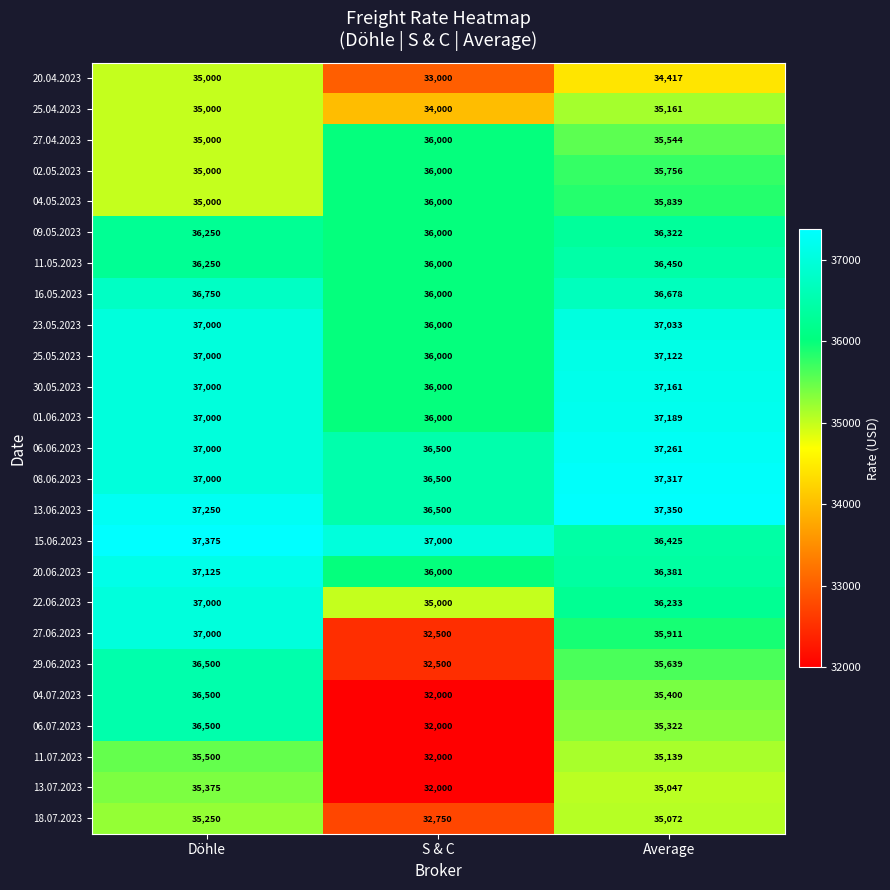

At how many categories does at least one series exceed 35786?

3